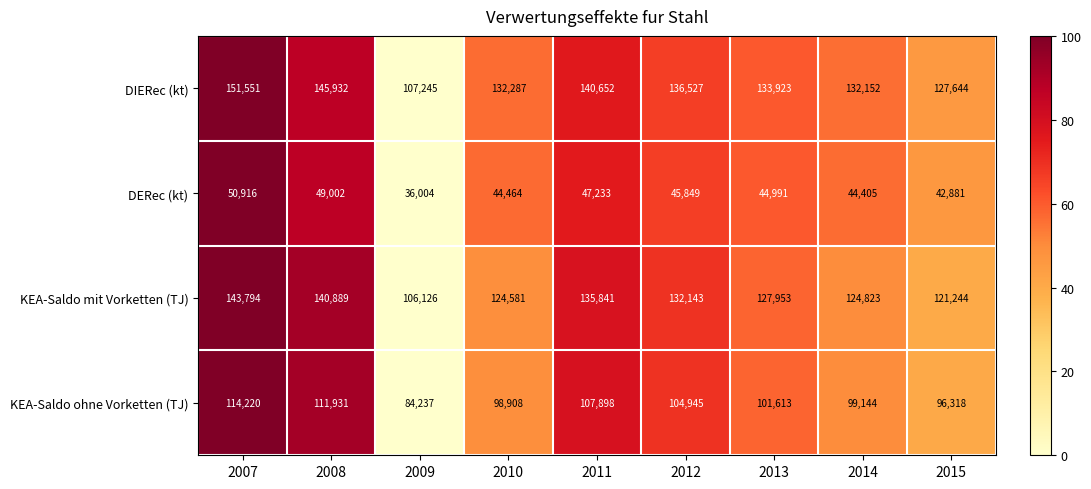

What is the difference between the second highest and minimum values in the KEA-Saldo ohne Vorketten (TJ) series?

27694